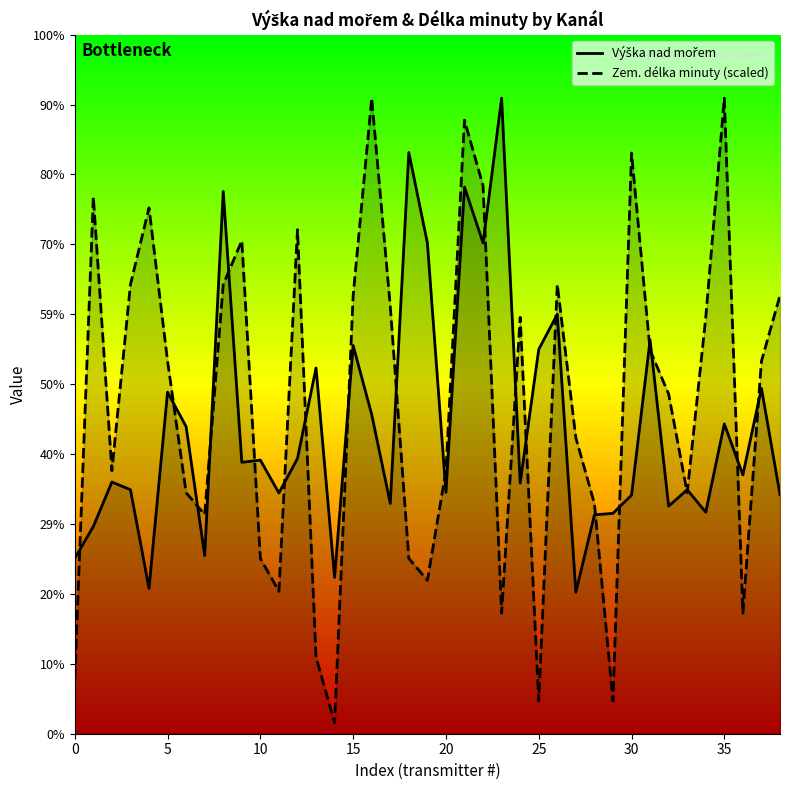

Reading left to right, what are all the values shown in this chart?

Výška nad mořem: 320.0	378.0	459.0	445.0	265.0	623.0	560.0	325.0	989.0	495.0	499.0	439.0	502.0	667.0	285.0	708.0	582.0	420.0	1060.0	895.0	440.0	997.0	895.0	1159.0	457.0	701.0	765.0	258.0	399.0	402.0	435.0	718.0	415.0	445.0	404.0	565.0	472.0	630.0	436.0
Zem. délka minuty (scaled): 99.9	979.2	479.6	819.3	959.2	679.4	439.6	399.7	819.3	899.2	319.7	259.8	919.2	139.9	20.0	799.3	1159.0	779.3	319.7	279.8	479.6	1119.0	999.1	219.8	759.3	59.9	819.3	539.5	419.6	59.9	1059.1	699.4	619.5	439.6	759.3	1159.0	219.8	679.4	799.3